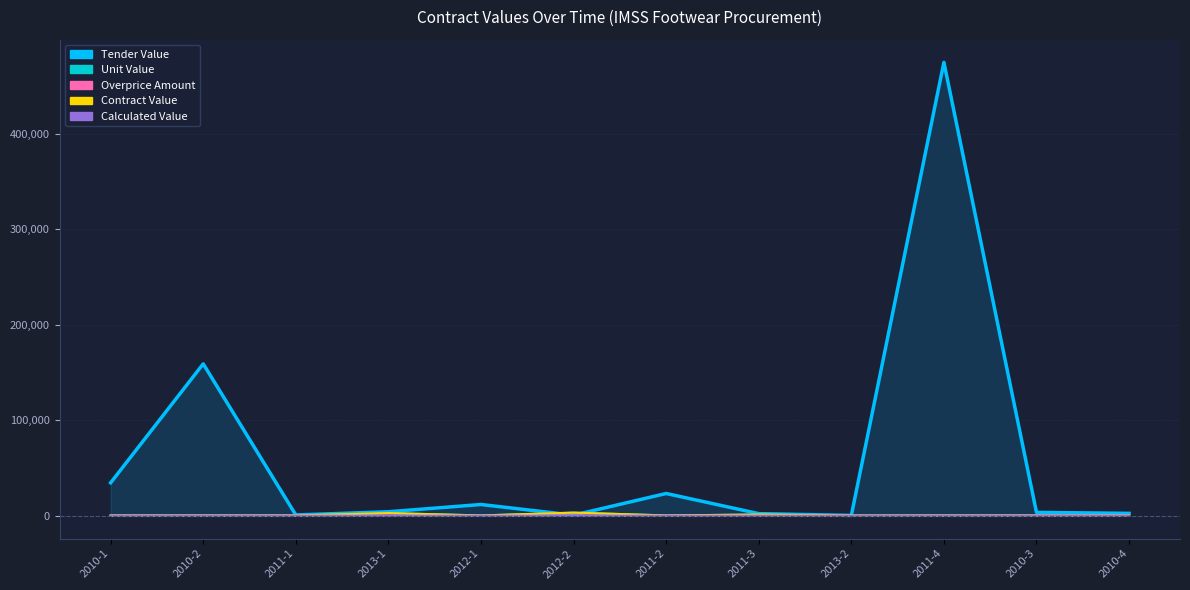

Is it true that contracts.items.unit.value.amountCalculated equals 75.1 at 2013-1?

False